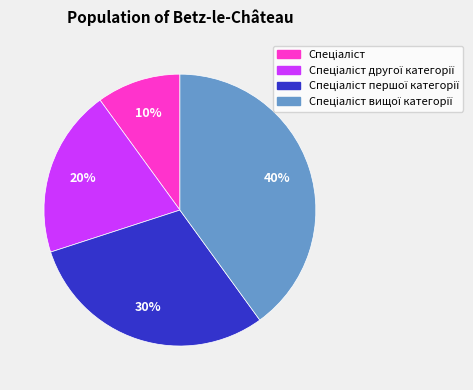

Is there a majority slice in this chart?

No